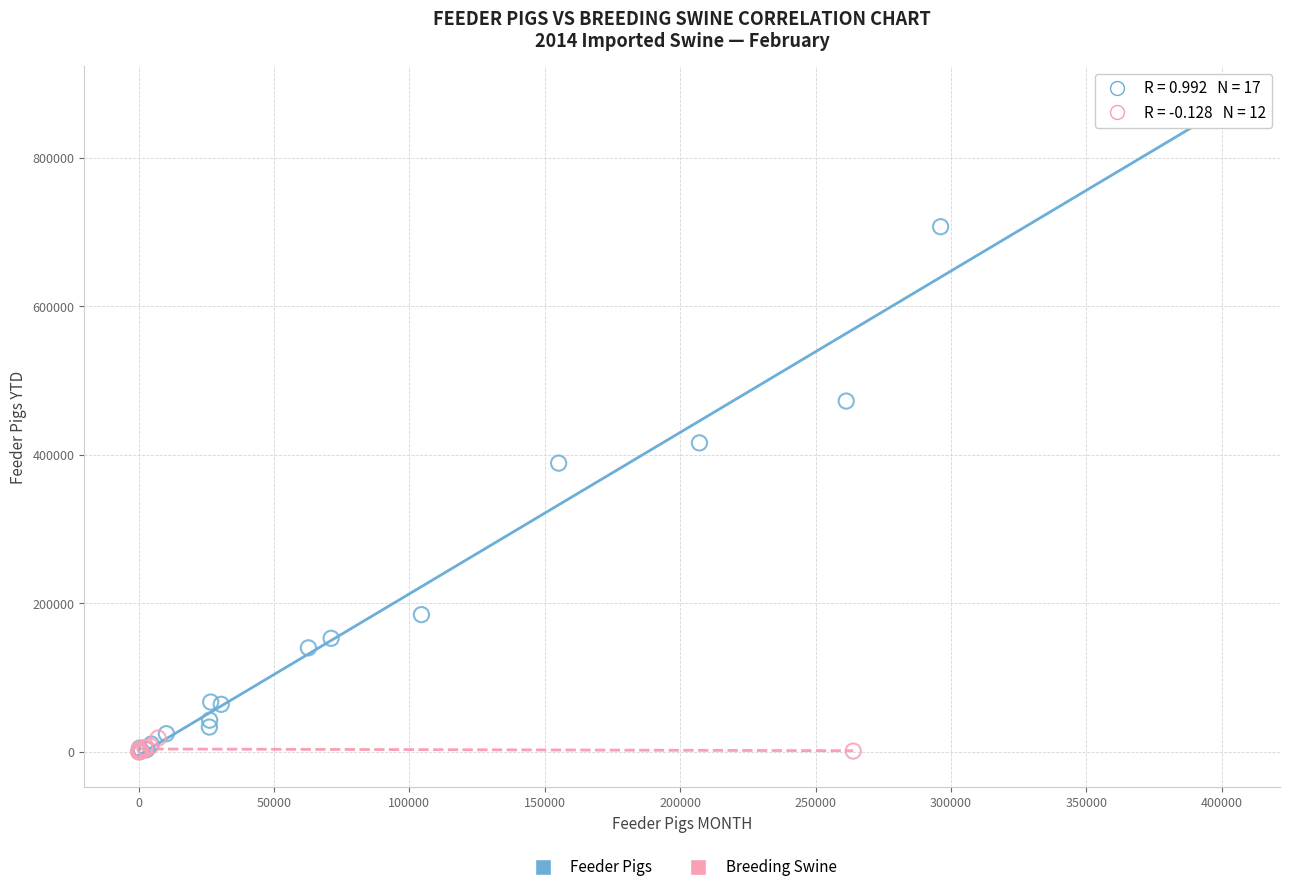

Which series has the largest Y range (max minus min)?

Feeder Pigs